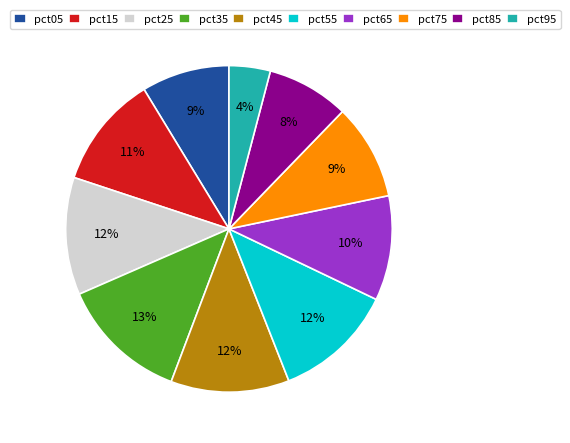

True or false: pct15 accounts for 11% of the total.

True